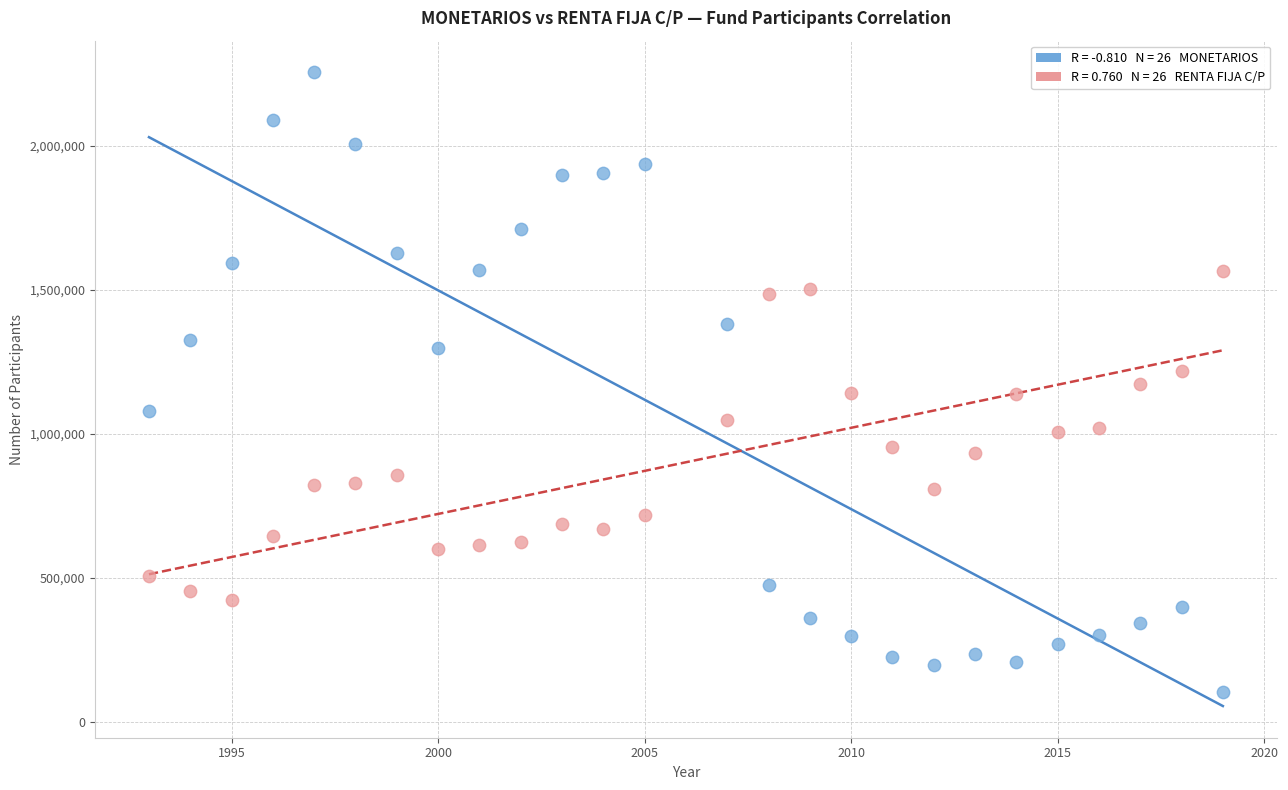

Across all data points, what is the range of Y values (max minus min)?

2152010